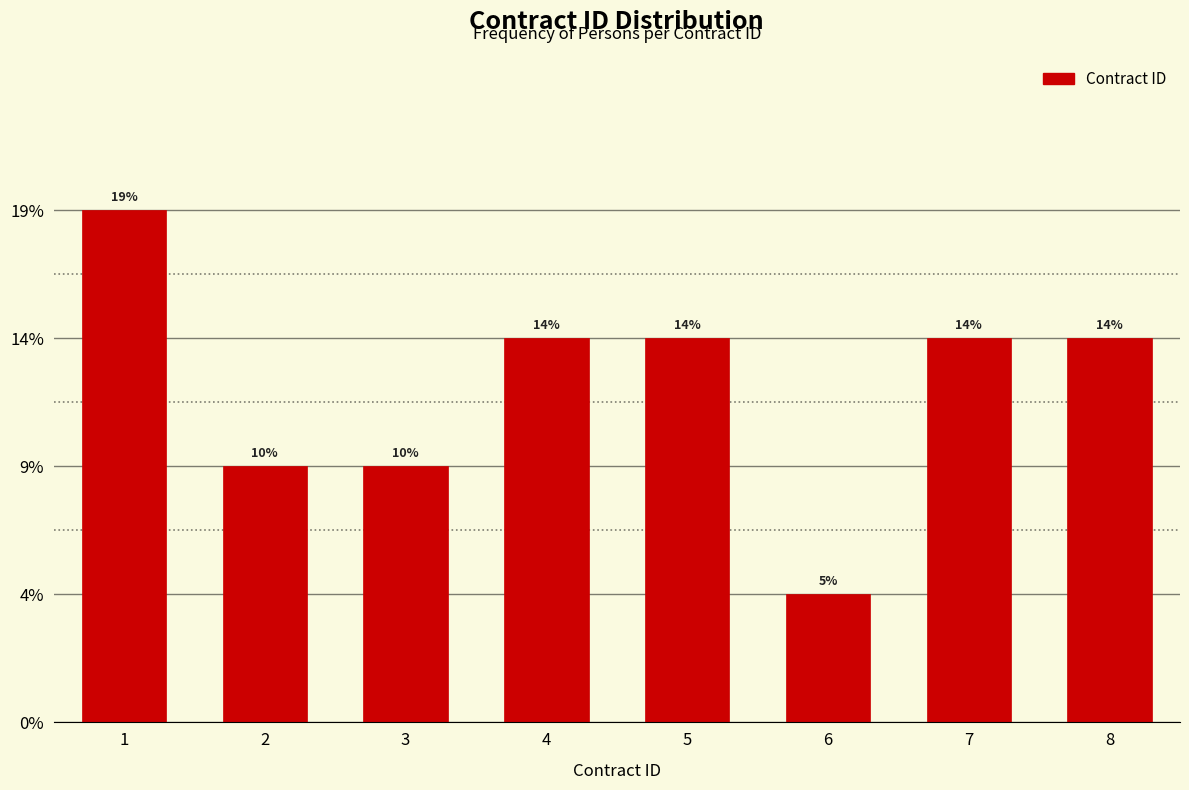

Are the bars horizontal?

No